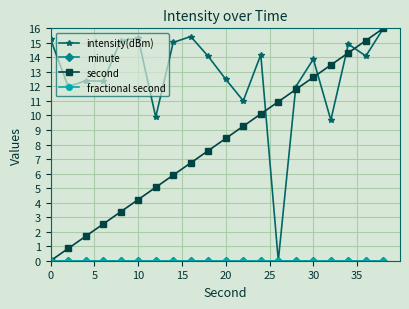

Does the chart display data point markers on the line(s)?

Yes